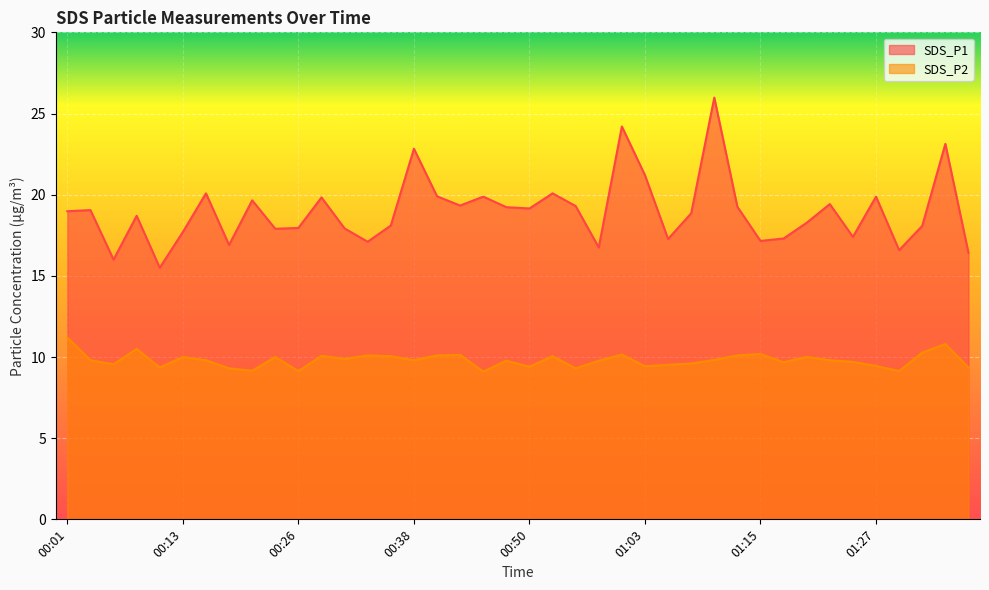

What is the value of the SDS_P1 point at the 32nd from the left?

17.3